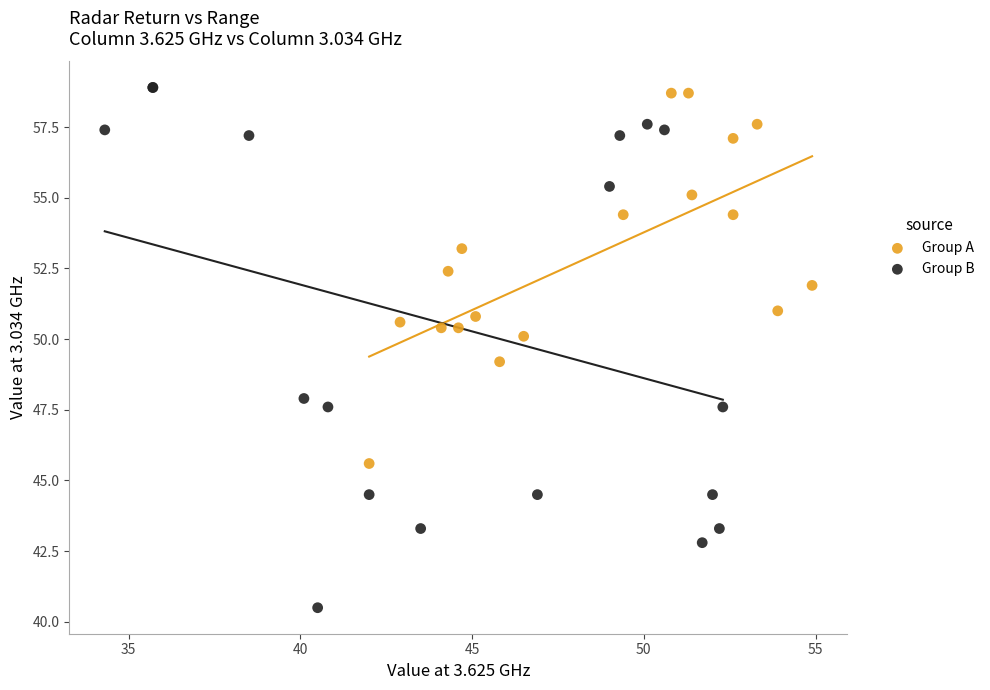

Which series has the largest Y range (max minus min)?

Group B